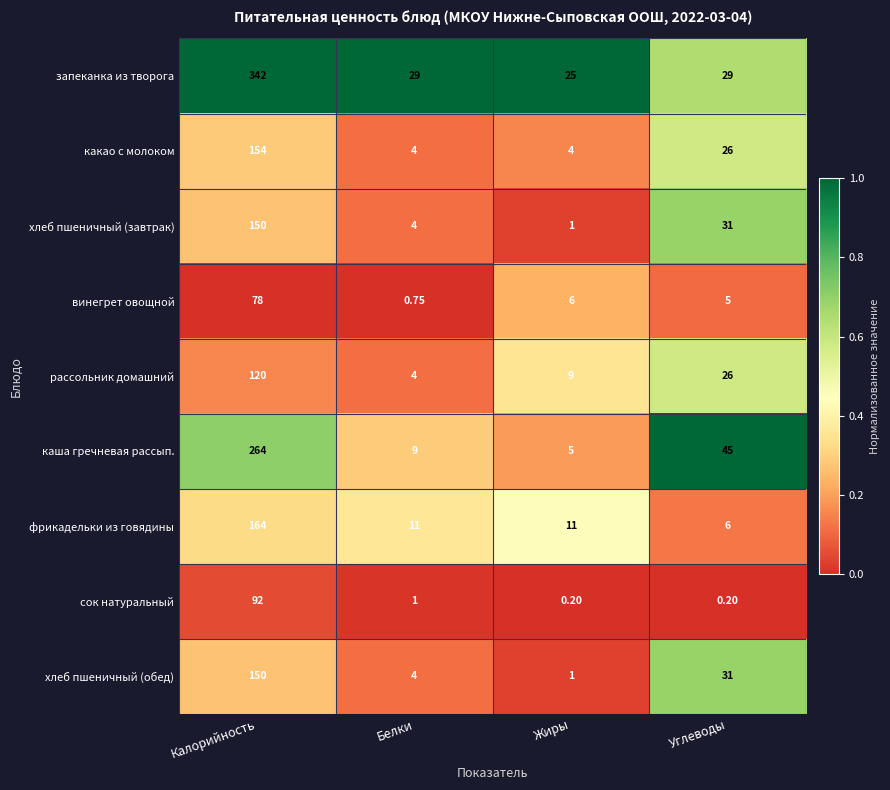

Between Калорийность and Белки, which series saw the biggest shift?

запеканка из творога